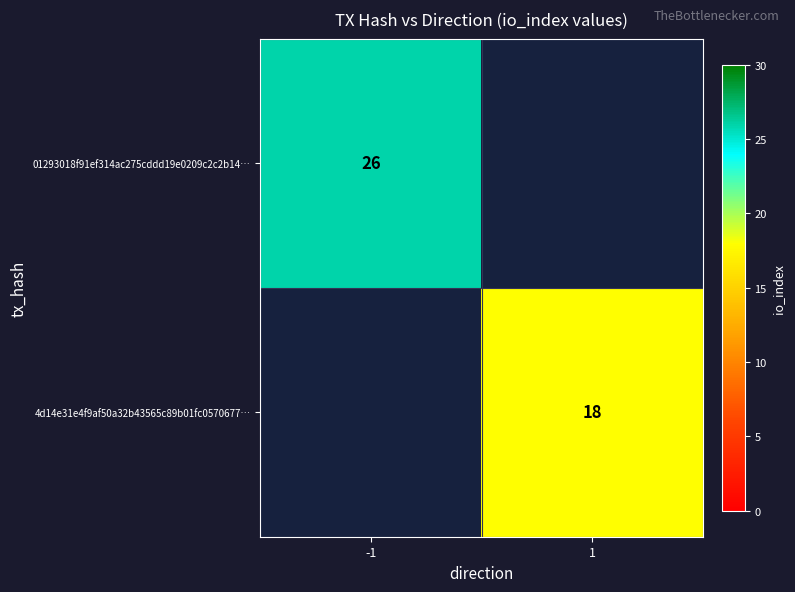

Is it true that 4d14e31e4f9af50a32b43565c89b01fc0570677… equals 18 at 1?

True